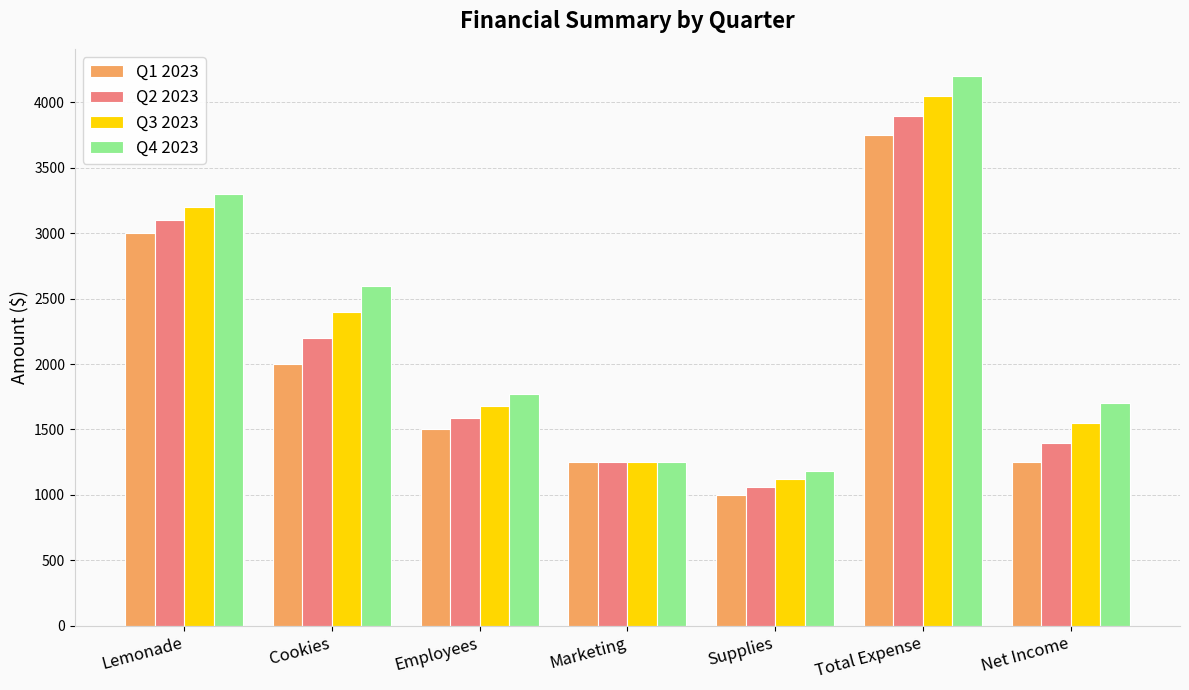

What is the sum of the Q4 2023 values at Employees and Supplies?

2950